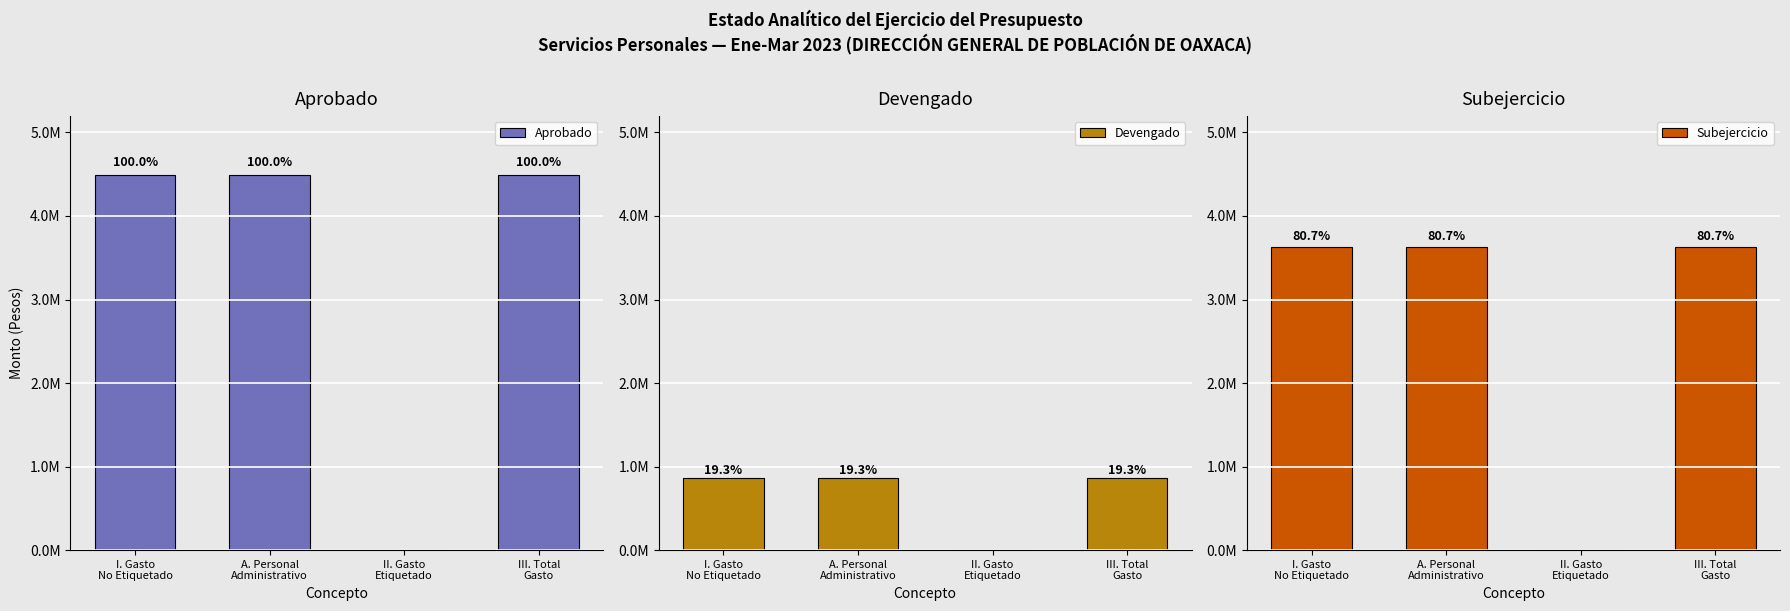

Which series has the widest spread of values?

Aprobado